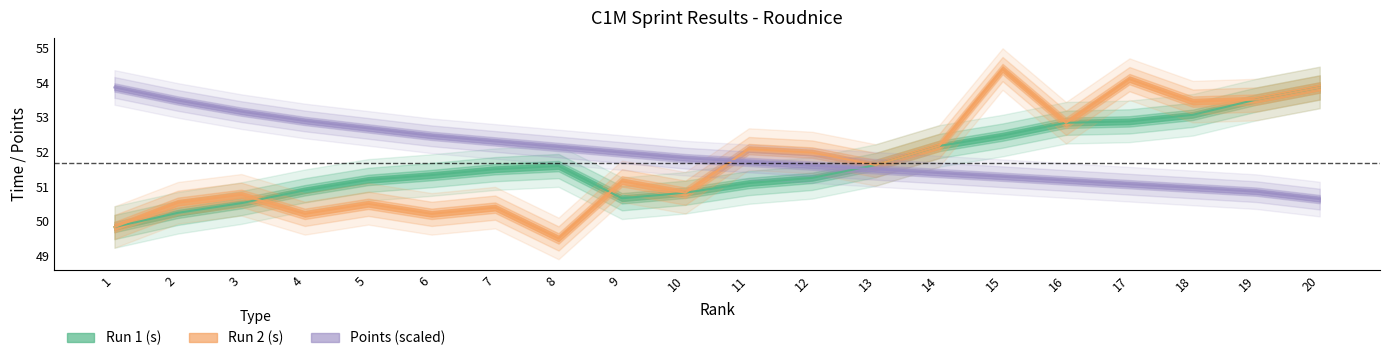

Which series has the largest total across all categories?

Points